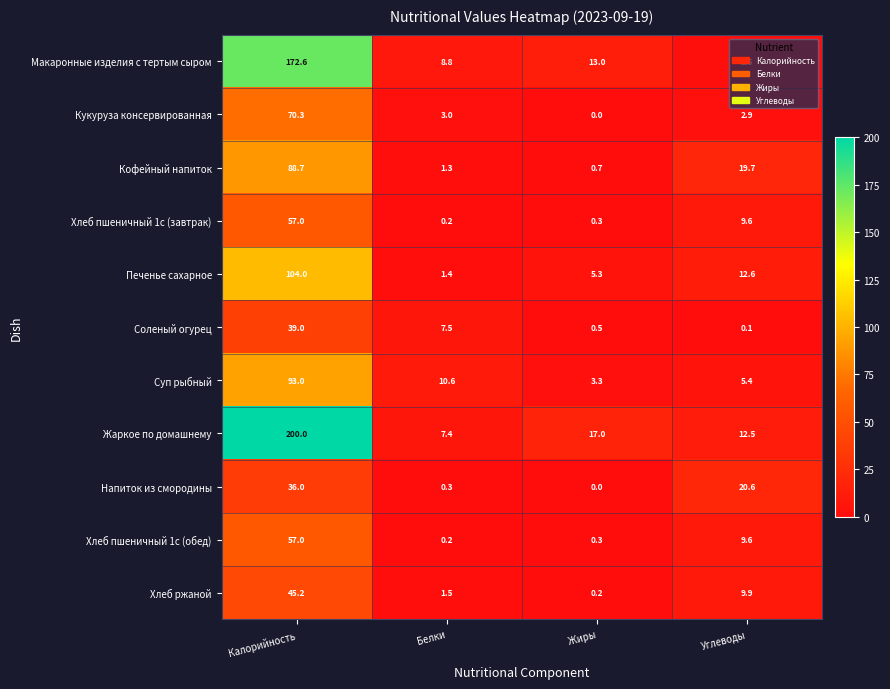

Which category has the lowest value across all series?

Жиры